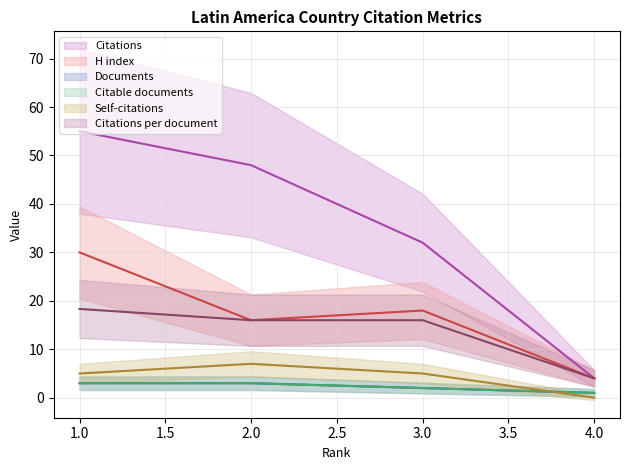

What is the sum of all Citable documents values?

9.0